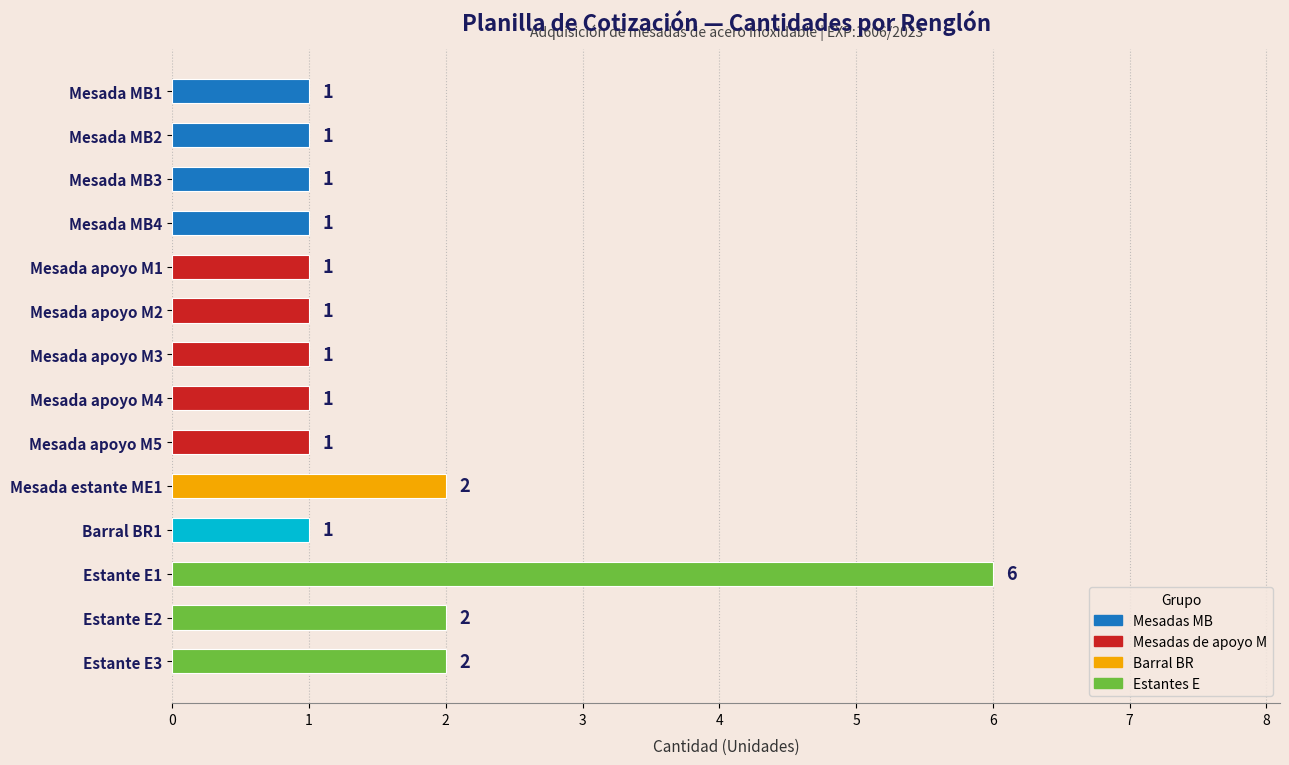

What is the maximum value shown in the chart?

6